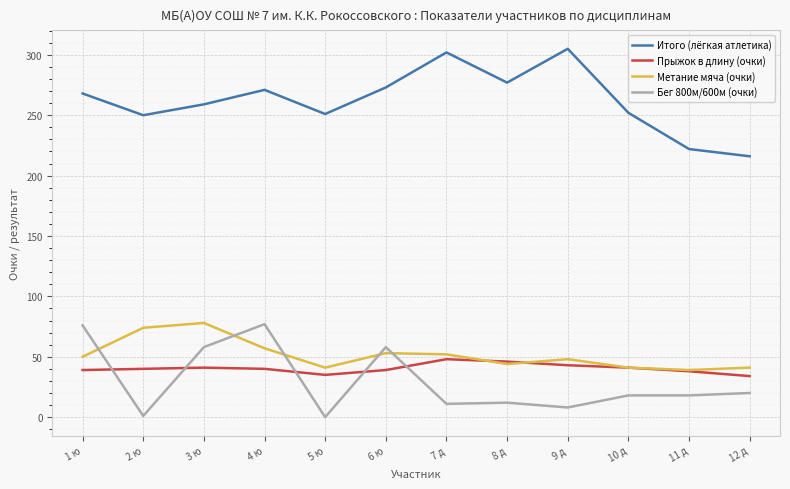

Between which two adjacent categories do Метание мяча (очки) and Прыжок в длину (очки) first intersect?

7 д and 8 д